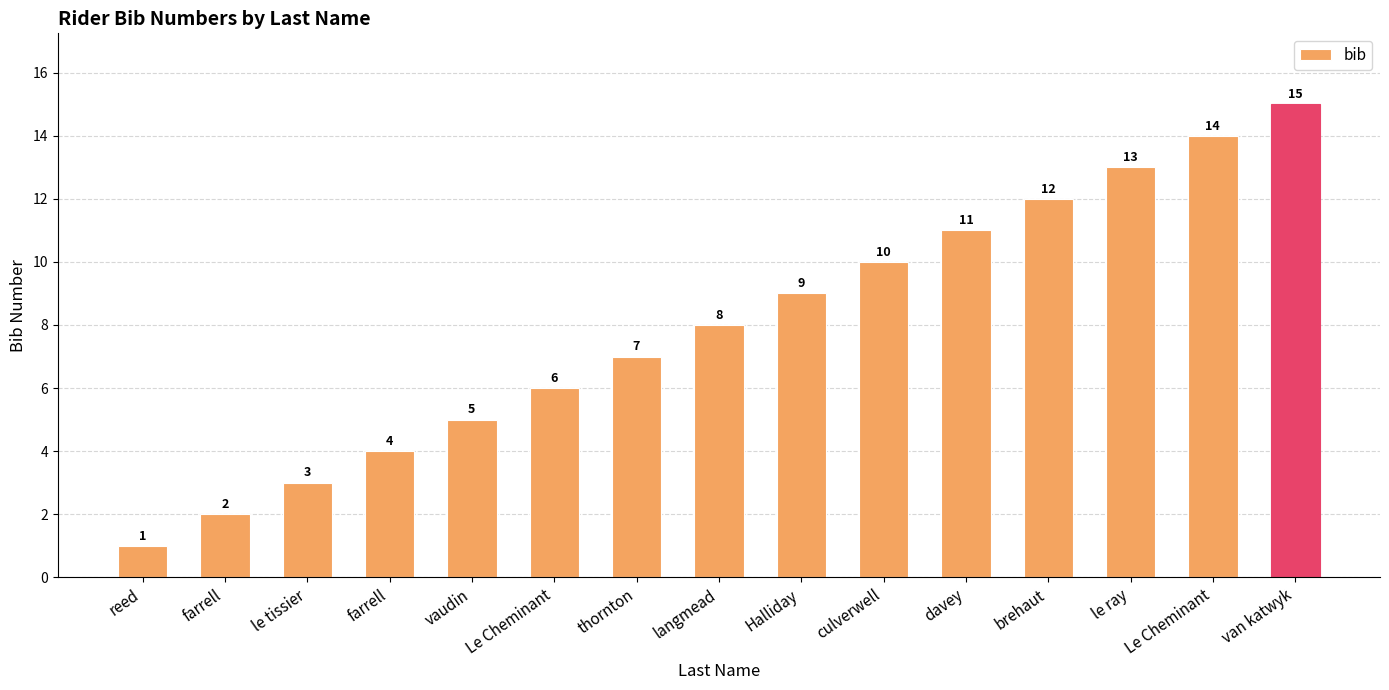

Does the chart contain any negative values?

No